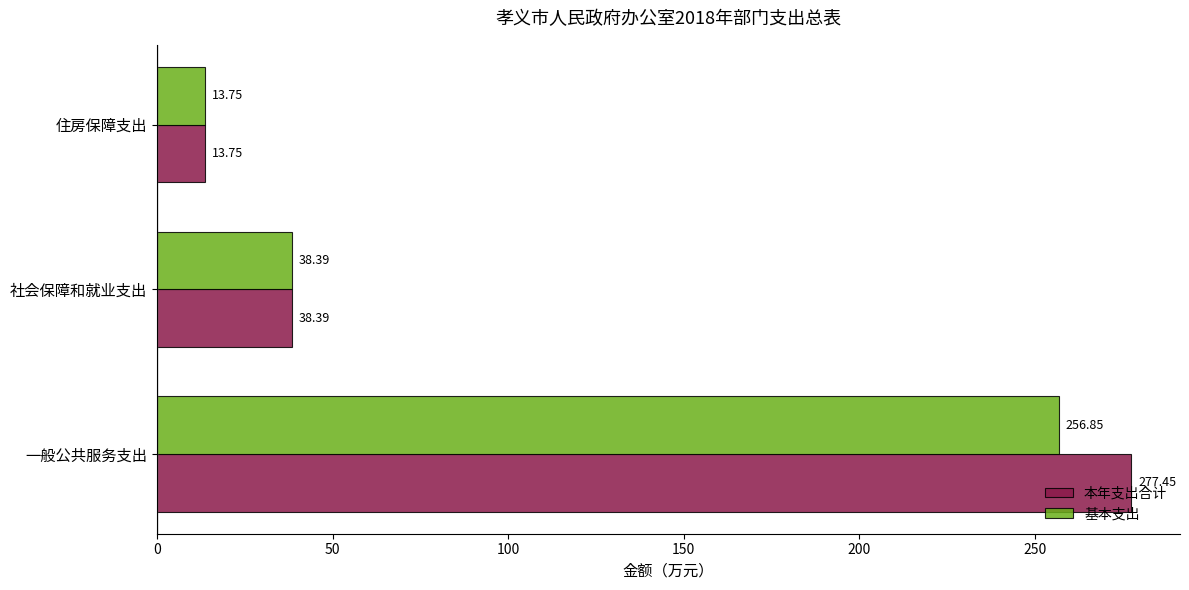

What are all the series names shown in the legend?

本年支出合计, 基本支出